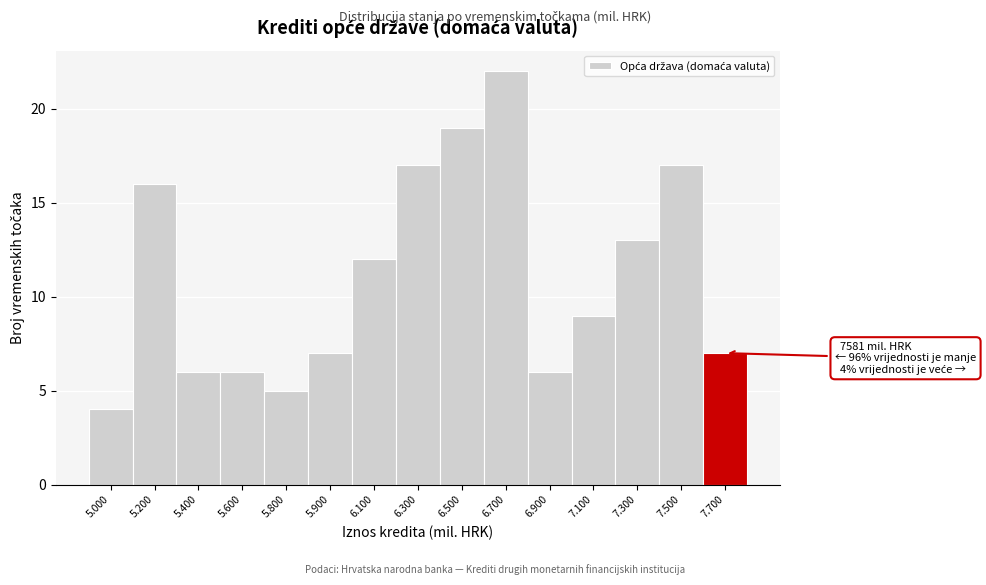

Reading left to right, list all the values displayed in this chart.

4	16	6	6	5	7	12	17	19	22	6	9	13	17	7